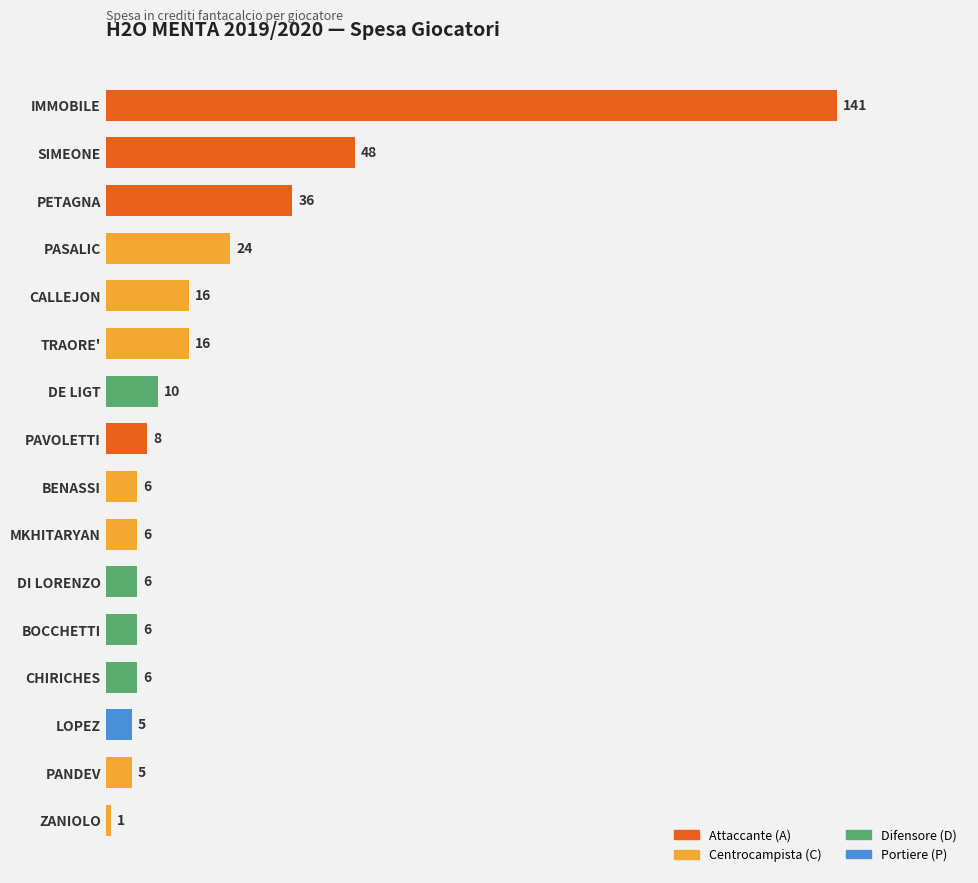

True or false: the data shows 22 at TRAORE'.

False